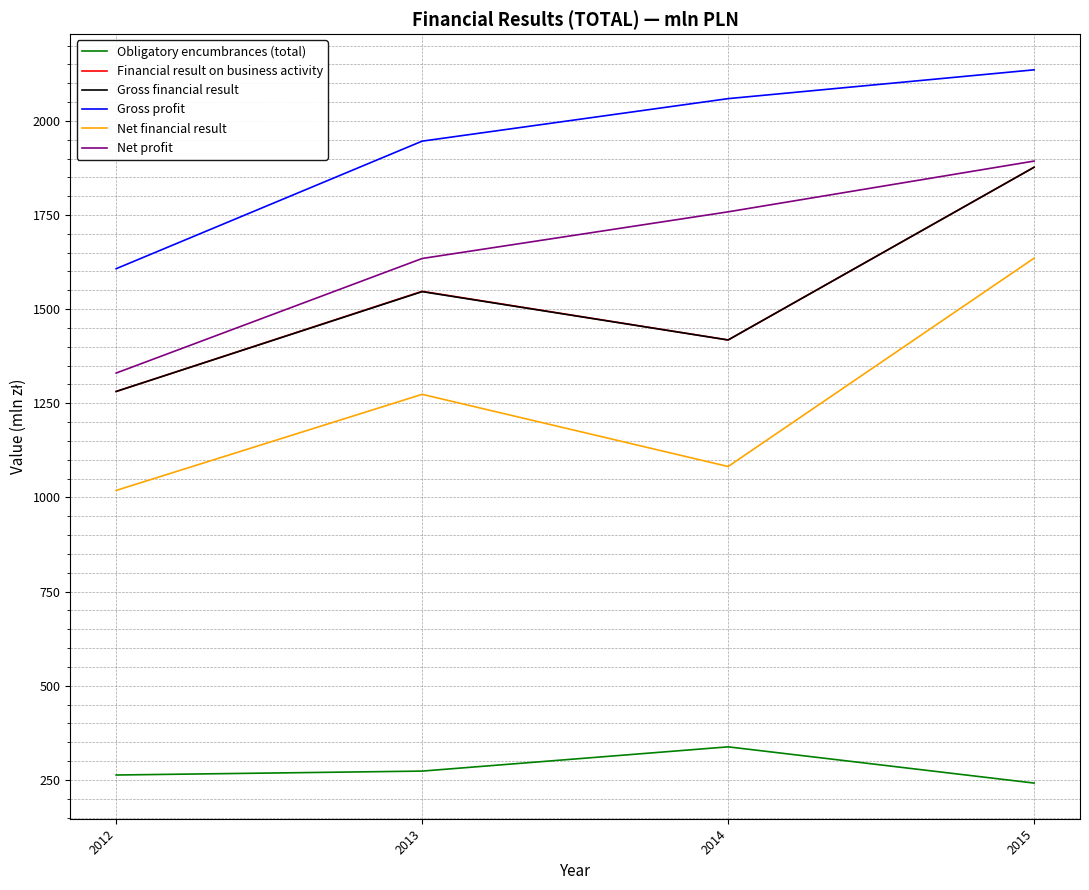

Which series changed the most between 2012 and 2015?

Net financial result